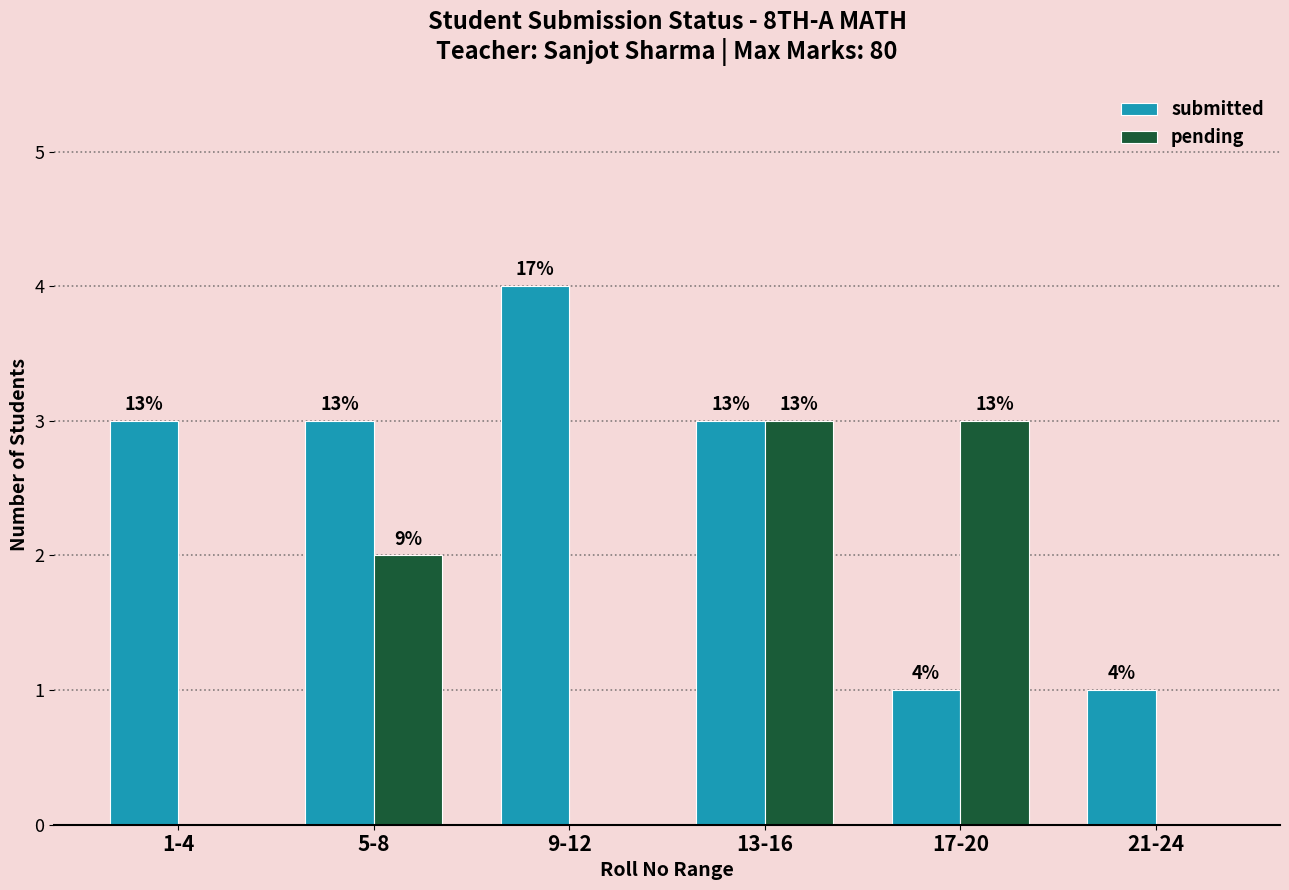

What are all the series names shown in the legend?

submitted, pending